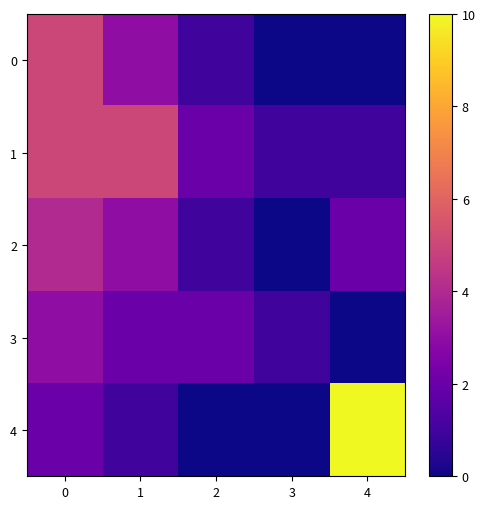

Reading right to left, what are all the values shown in this chart?

0: 4=0	3=0	2=1	1=3	0=5
1: 4=1	3=1	2=2	1=5	0=5
2: 4=2	3=0	2=1	1=3	0=4
3: 4=0	3=1	2=2	1=2	0=3
4: 4=10	3=0	2=0	1=1	0=2